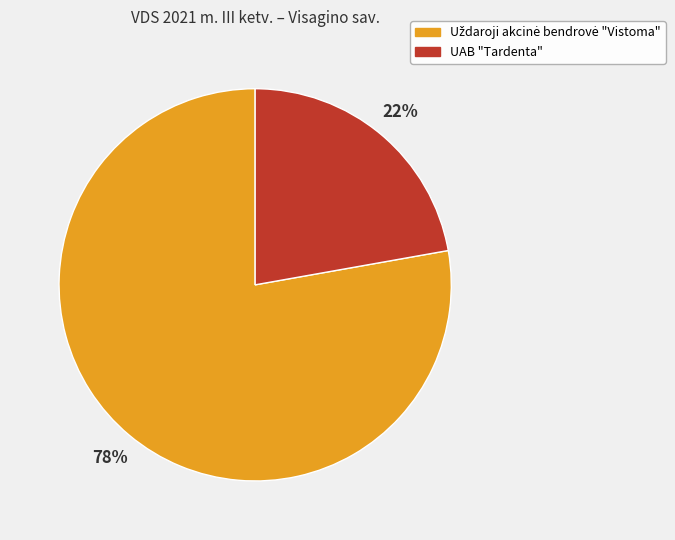

To the nearest percent, what is the average slice percentage?

50%